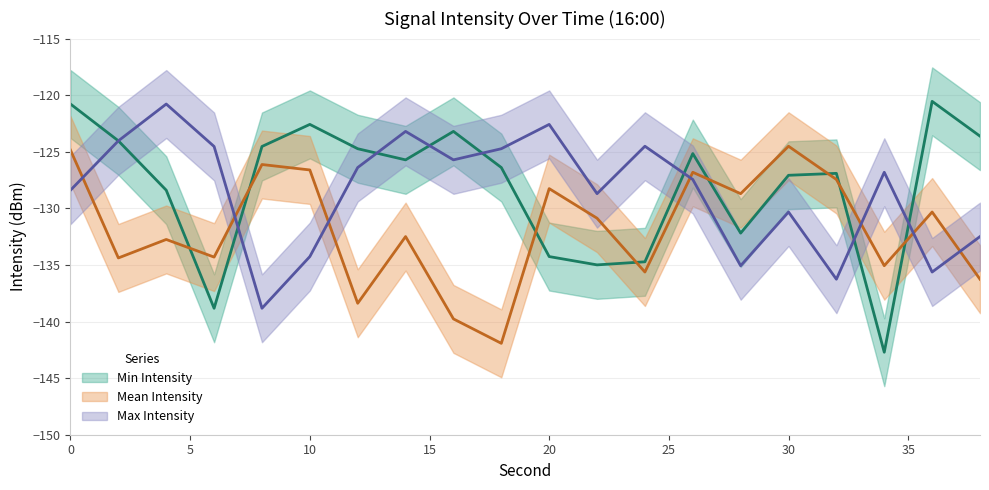

How many values in the Min Intensity series exceed -125?

8